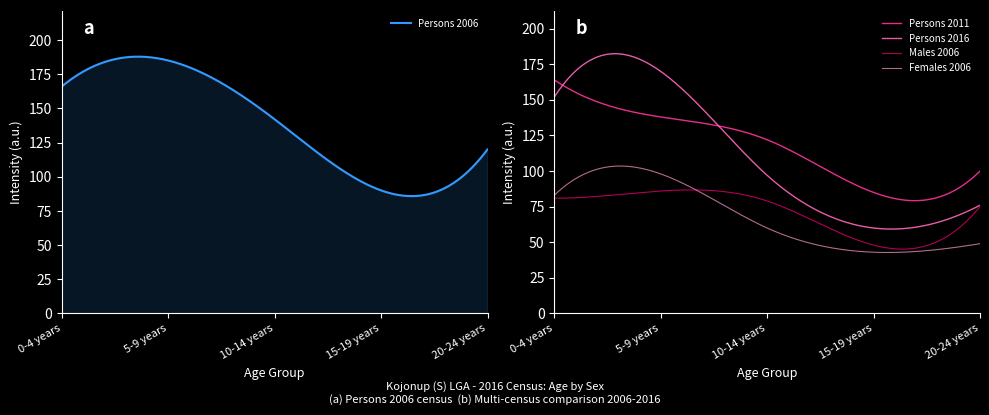

Reading right to left, what are all the values shown in this chart?

Males 2006: 20-24 years=75	15-19 years=48	10-14 years=79	5-9 years=86	0-4 years=81
Females 2006: 20-24 years=49	15-19 years=43	10-14 years=60	5-9 years=98	0-4 years=83
Persons 2006: 20-24 years=120	15-19 years=90	10-14 years=142	5-9 years=185	0-4 years=166
Persons 2011: 20-24 years=100	15-19 years=85	10-14 years=122	5-9 years=138	0-4 years=164
Persons 2016: 20-24 years=76	15-19 years=60	10-14 years=97	5-9 years=170	0-4 years=152